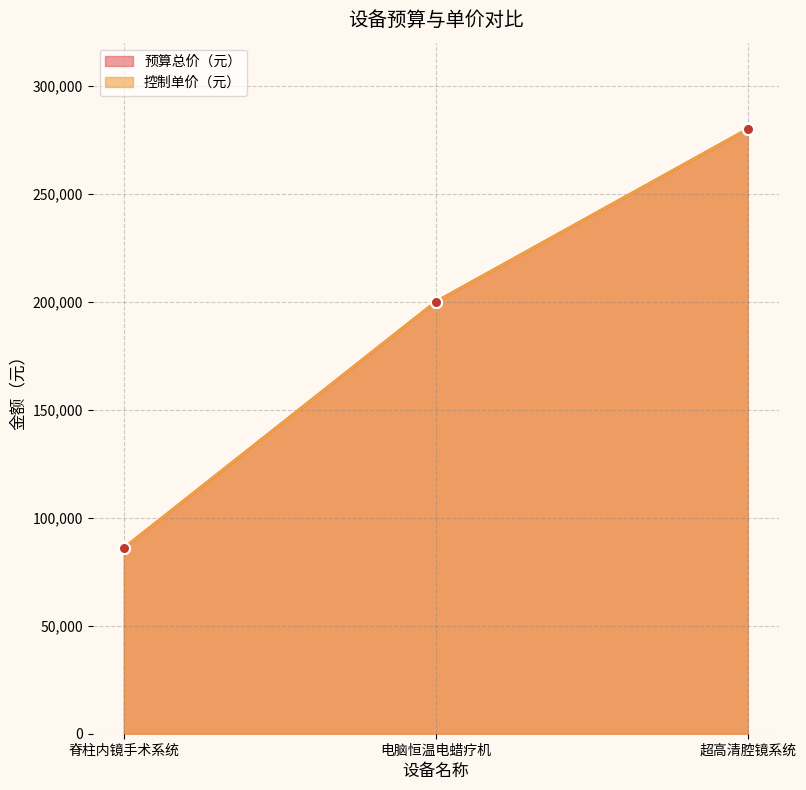

Reading right to left, what are all the values shown in this chart?

预算总价（元）: 超高清腔镜系统=280000	电脑恒温电蜡疗机=200000	脊柱内镜手术系统=86000
控制单价（元）: 超高清腔镜系统=280000	电脑恒温电蜡疗机=200000	脊柱内镜手术系统=86000